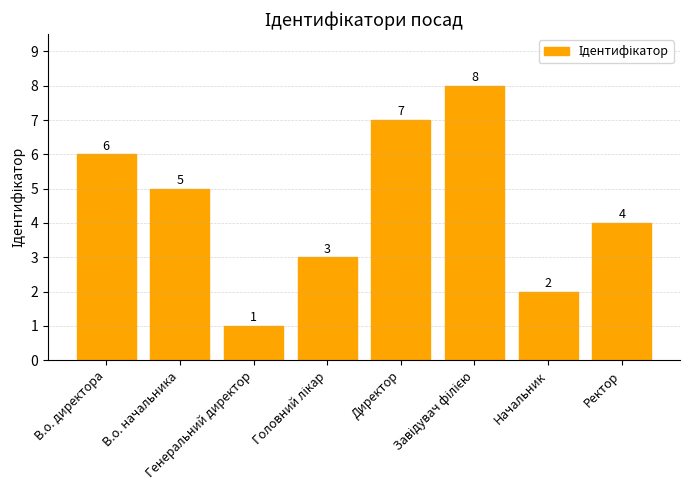

What is the difference between the second highest and minimum values?

6